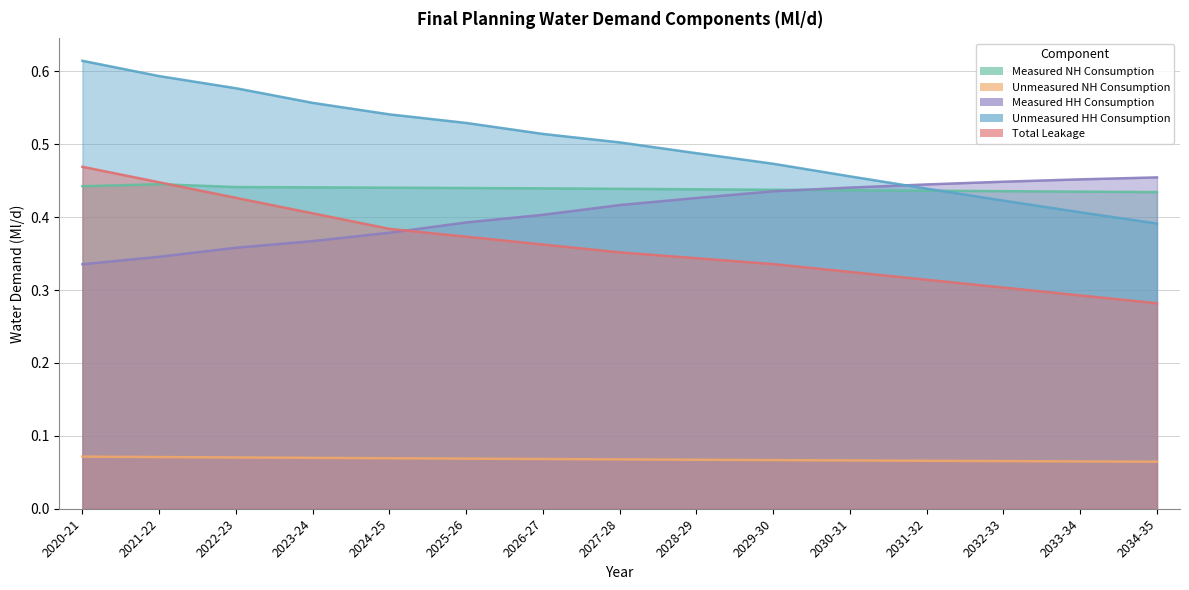

Between 2024-25 and 2022-23, which is larger?

2022-23